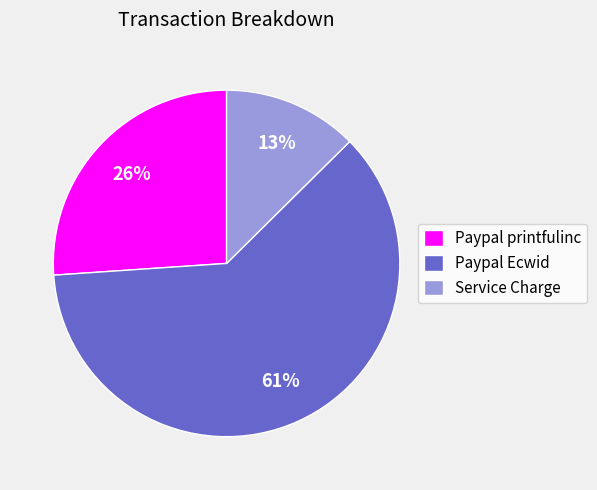

Is the sum of Paypal Ecwid and Service Charge greater than half?

Yes